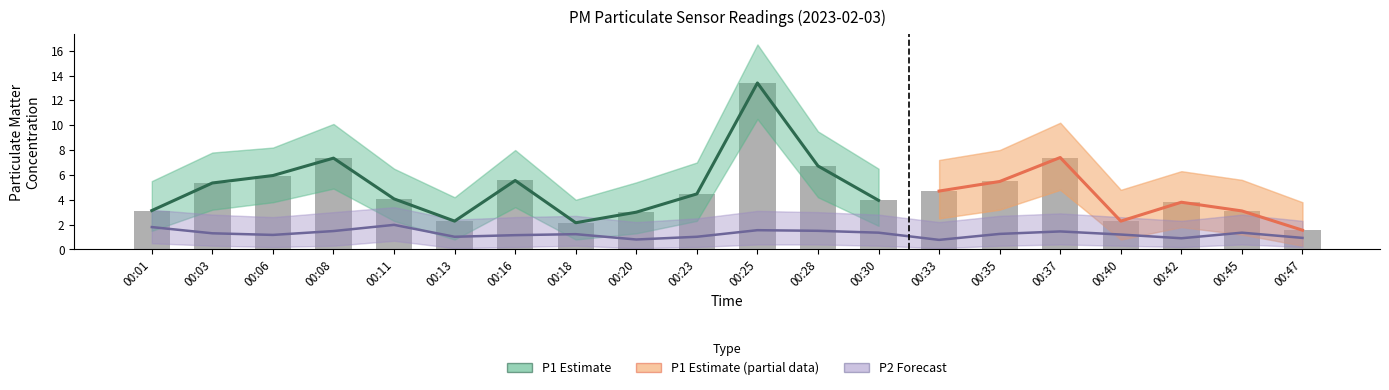

At how many categories does at least one series exceed 9?

4